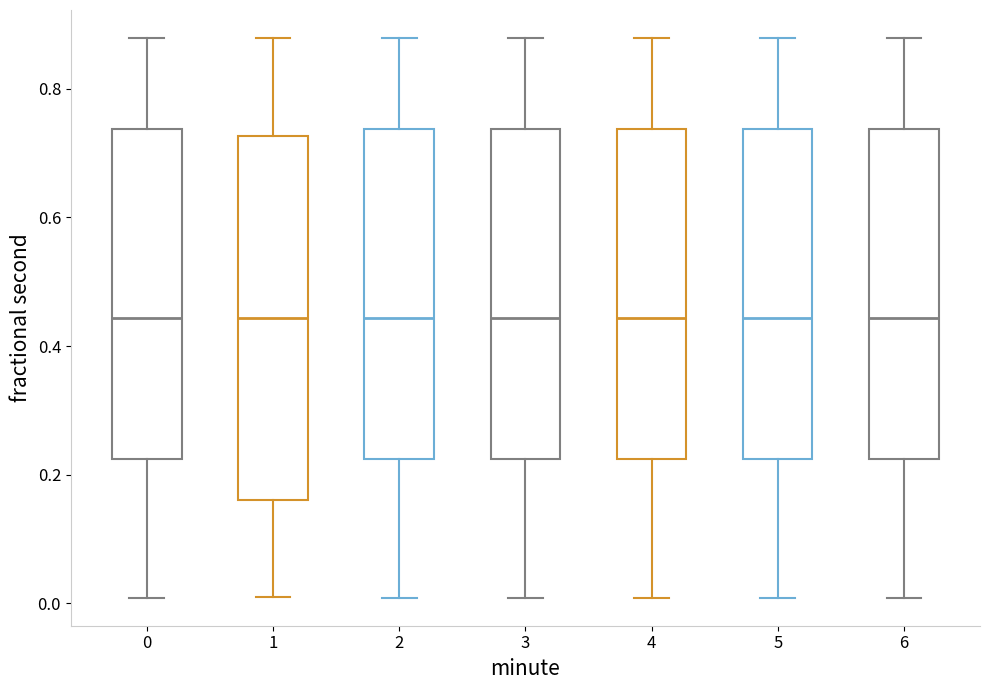

Reading left to right, transcribe this box plot: for each box, give where its median line is, the range the box spans, and where its two whiskers end, as read against the y-axis. The values are not printed on the chart, so give them approximately, as read against the axis.

0: median 0.44, box 0.22 to 0.74, whiskers 0.00 to 0.88
1: median 0.44, box 0.16 to 0.72, whiskers 0.02 to 0.88
2: median 0.44, box 0.22 to 0.74, whiskers 0.00 to 0.88
3: median 0.44, box 0.22 to 0.74, whiskers 0.00 to 0.88
4: median 0.44, box 0.22 to 0.74, whiskers 0.00 to 0.88
5: median 0.44, box 0.22 to 0.74, whiskers 0.00 to 0.88
6: median 0.44, box 0.22 to 0.74, whiskers 0.00 to 0.88